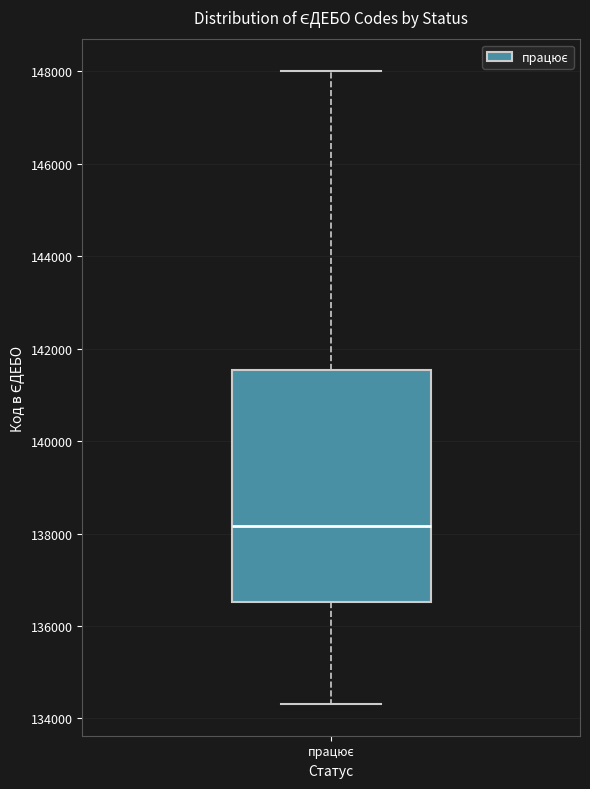

Read this box plot against the y-axis: the position of the median line, the range covered by the box, and the ends of both whiskers. The values are not printed on the chart, so give them approximately, as read against the axis.

median 138200, box 136600 to 141600, whiskers 134400 to 148000